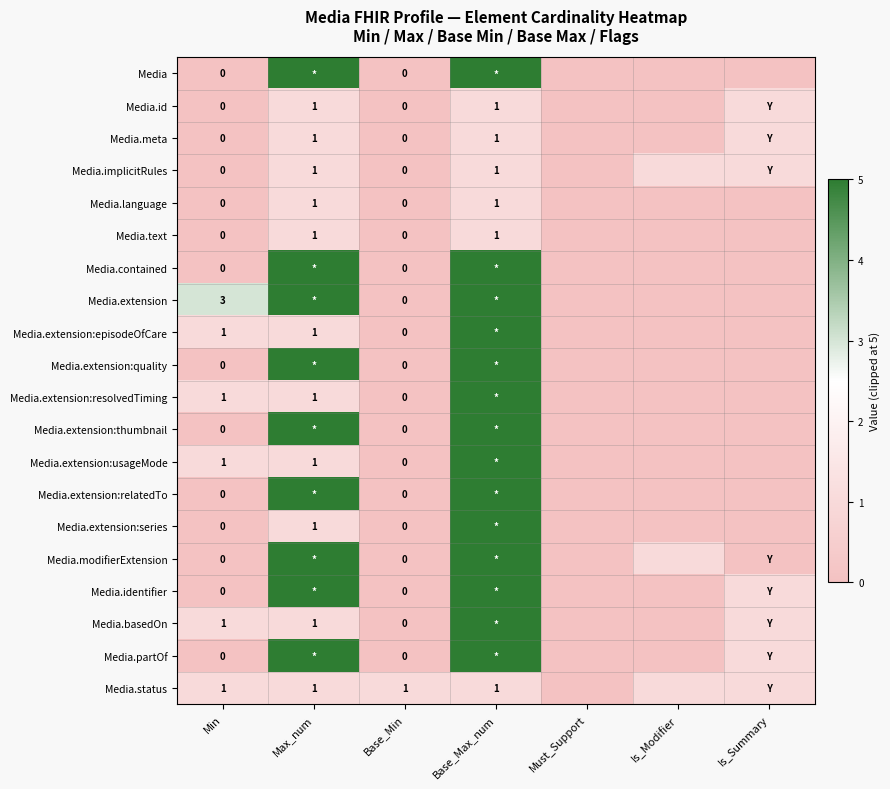

True or false: Media.extension:usageMode has a value of 1 at Max_num.

True